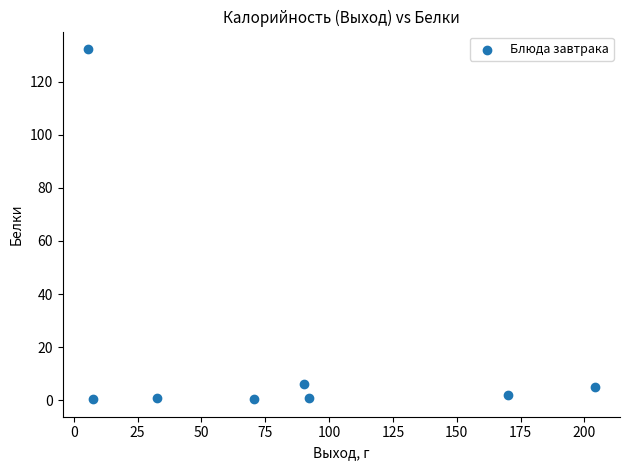

What is the average Y value?

18.6